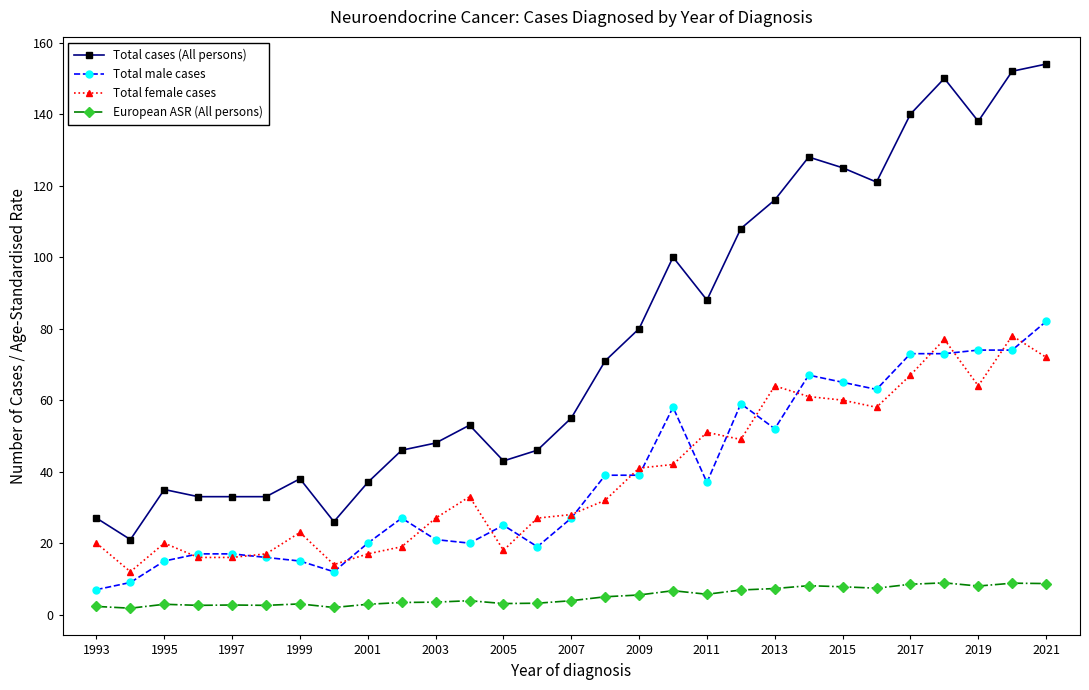

Which series has the largest total across all categories?

Total cases (All persons)